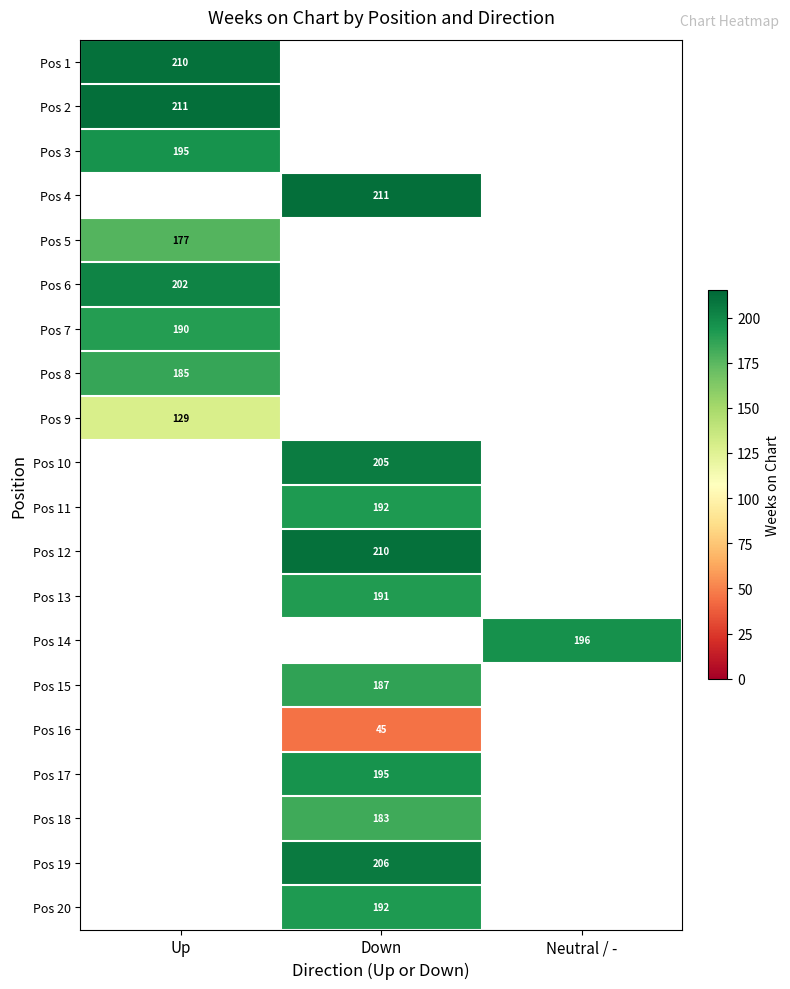

Is the value of Pos 10 at Down greater than the value of Pos 8 at Up?

Yes